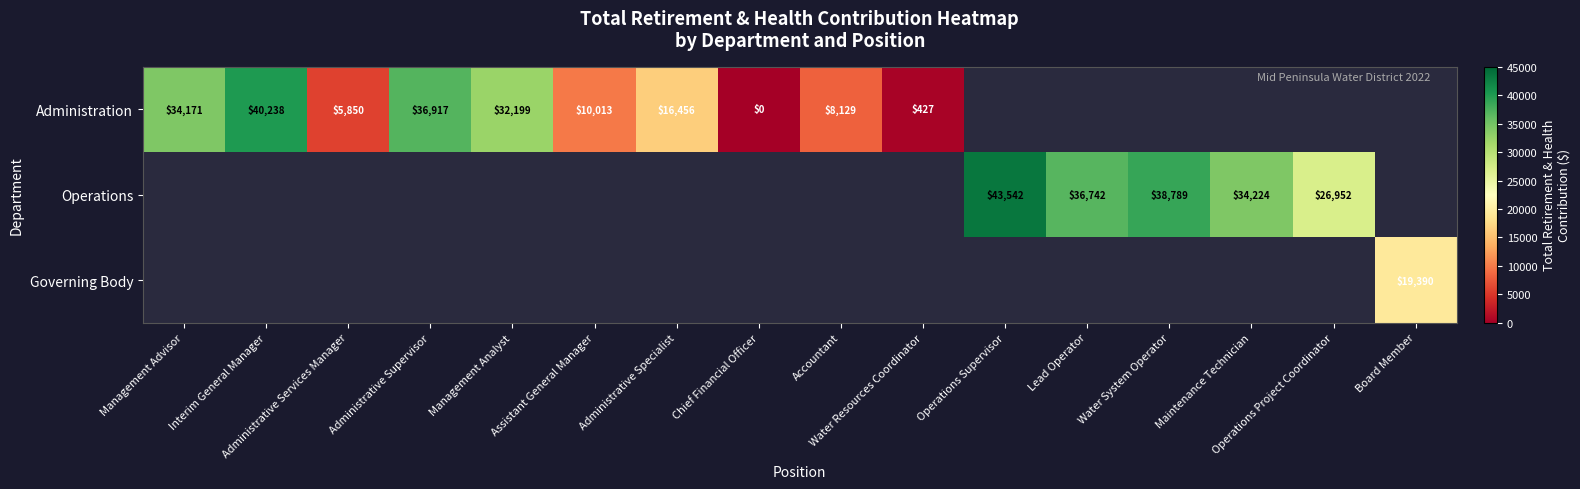

Which series changed the most between Administrative Supervisor and Chief Financial Officer?

Administration